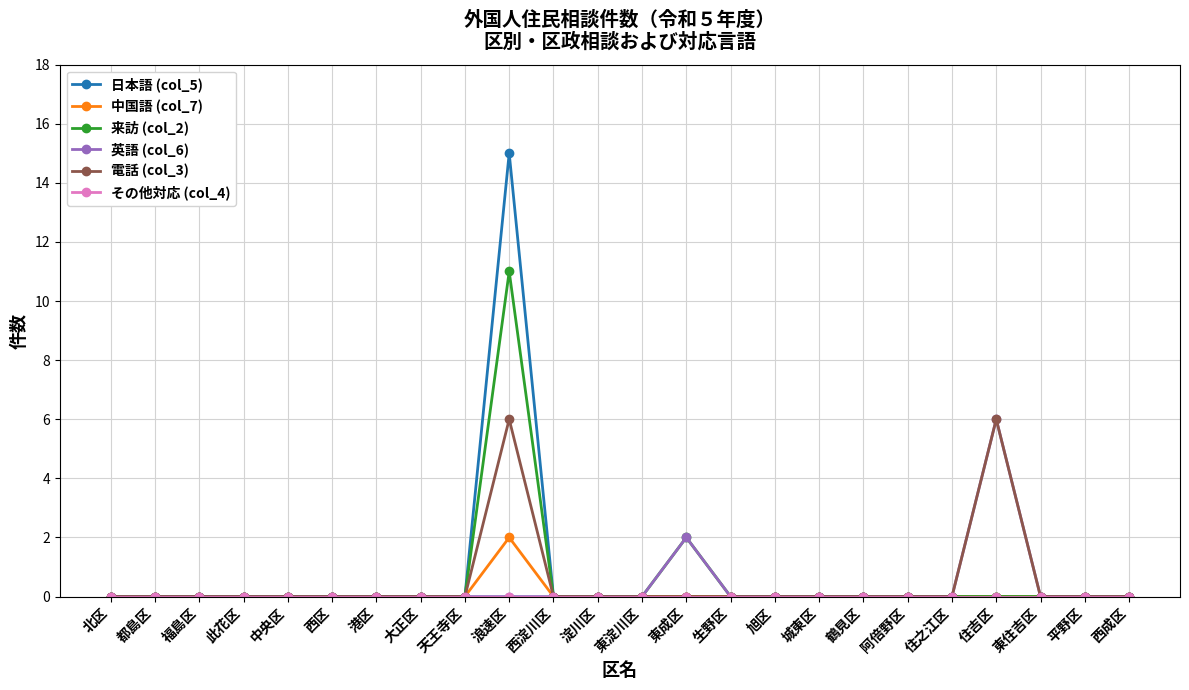

How many lines are shown in the chart?

6